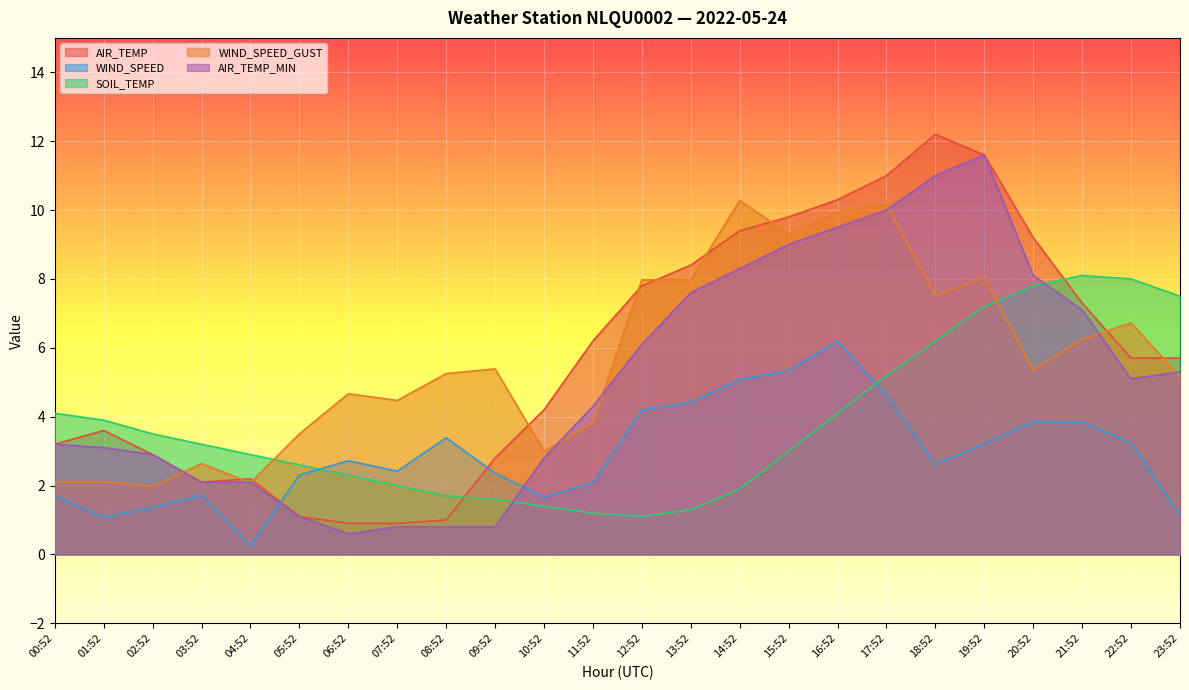

Which series has the largest range (max minus min)?

AIR_TEMP